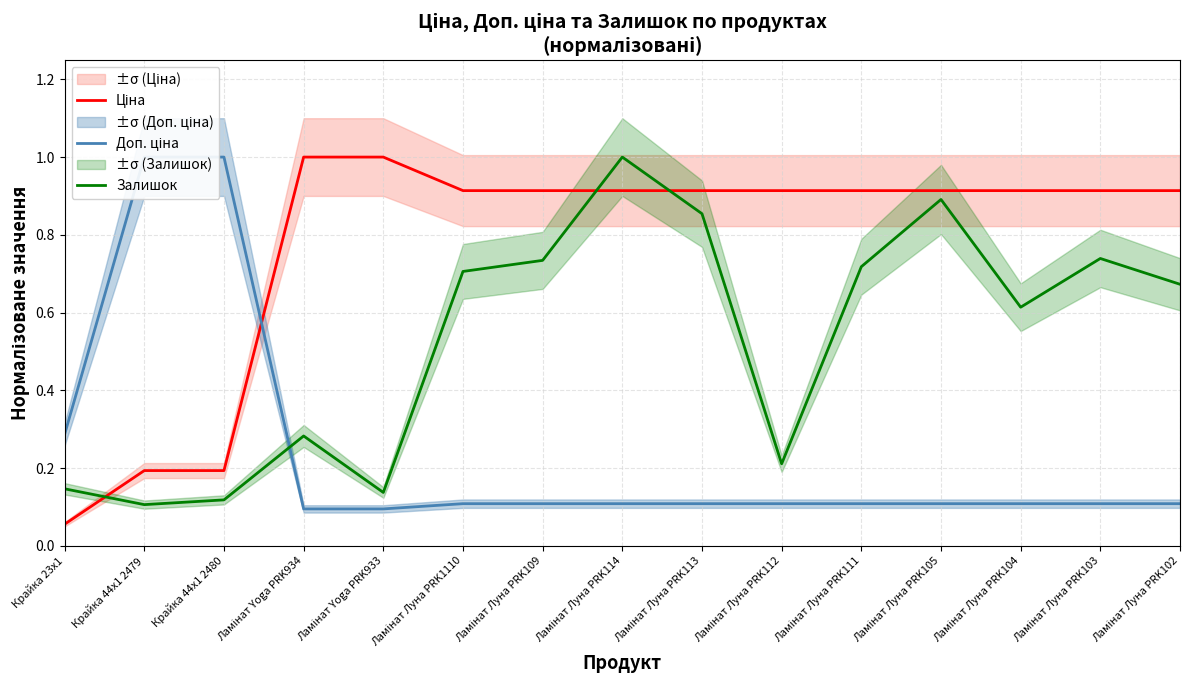

The value of Залишок at Крайка 44x1 2480 is 0.0. True or false?

False